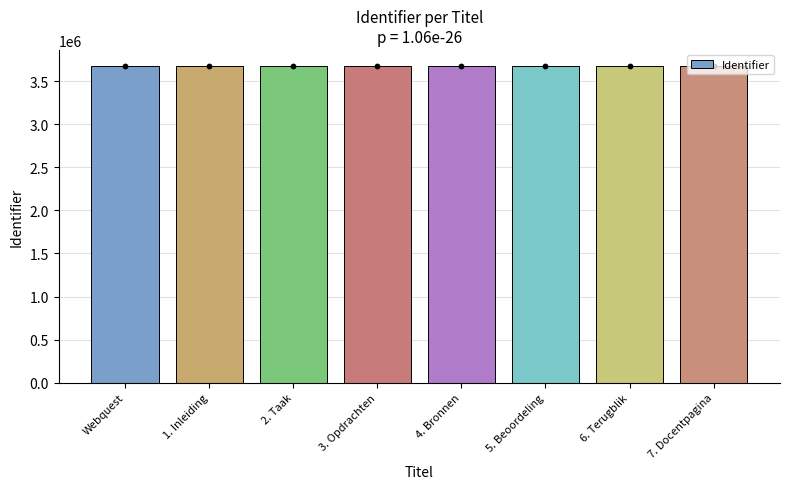

What is the ratio of the value at 4. Bronnen to the value at 3. Opdrachten?

1.0